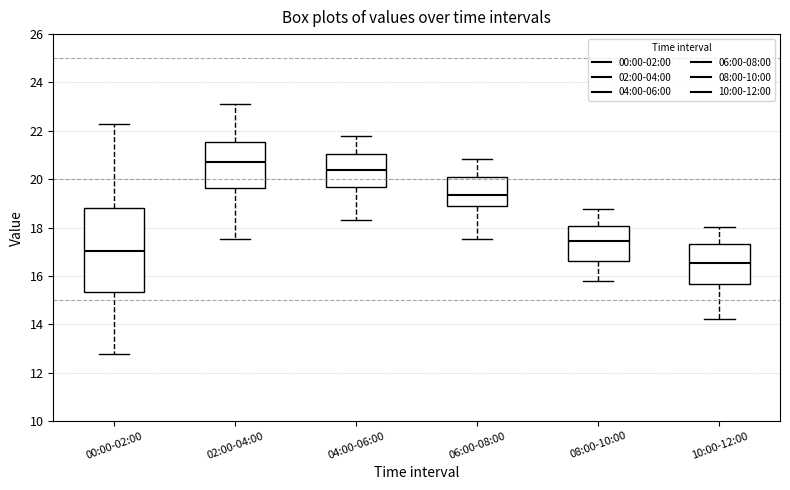

Which box's median line is the lowest?

10:00-12:00